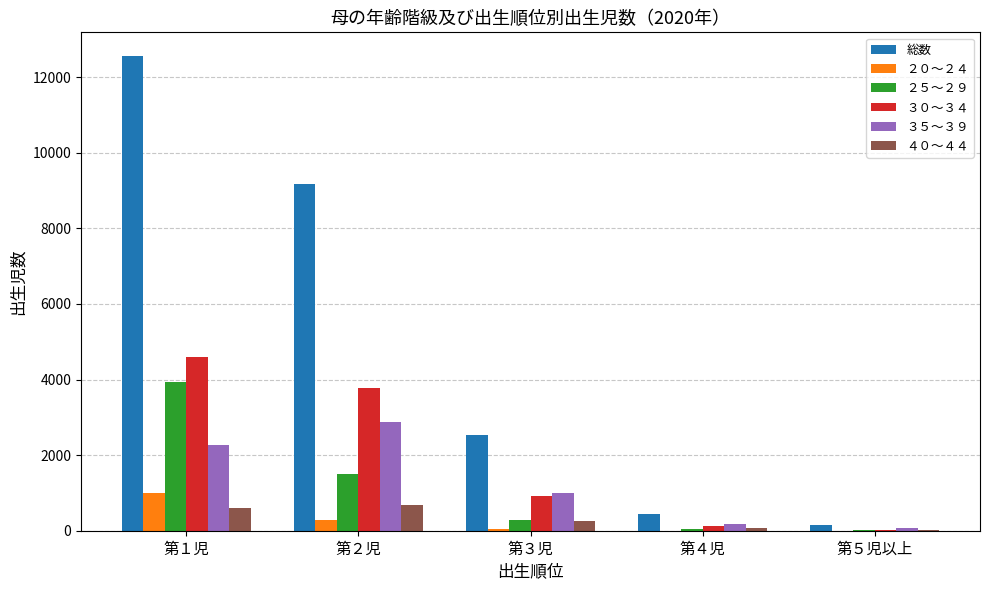

How many distinct data groups are displayed?

6